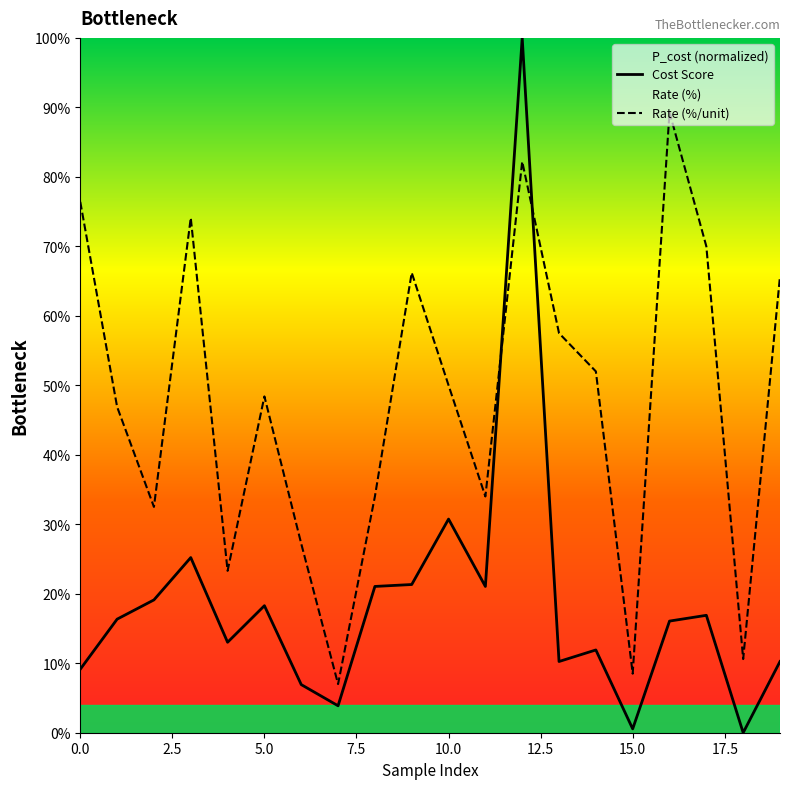

What is the sum of all P_cost values?

372.0